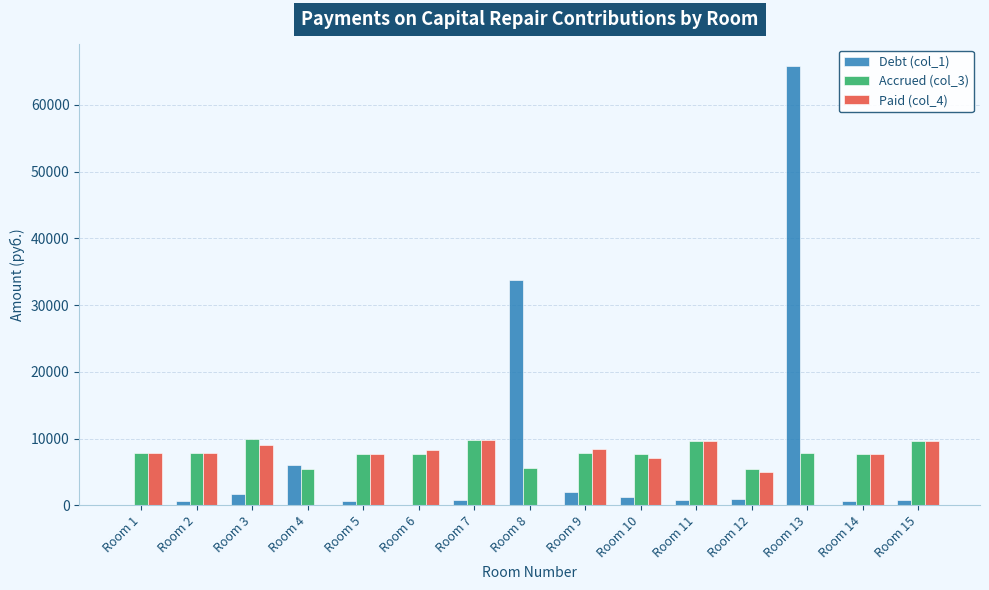

What value does the Accrued (col_3) series have at Room 13?

7807.4